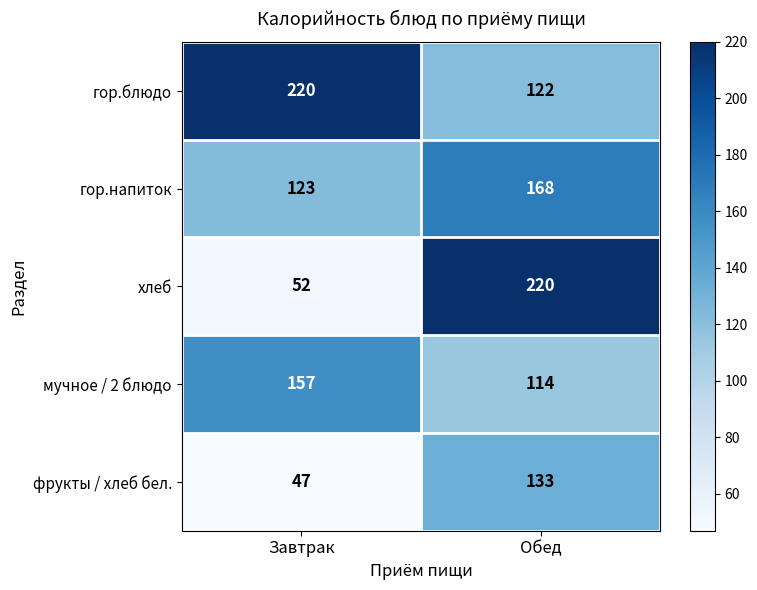

What is the minimum value shown in the chart?

47